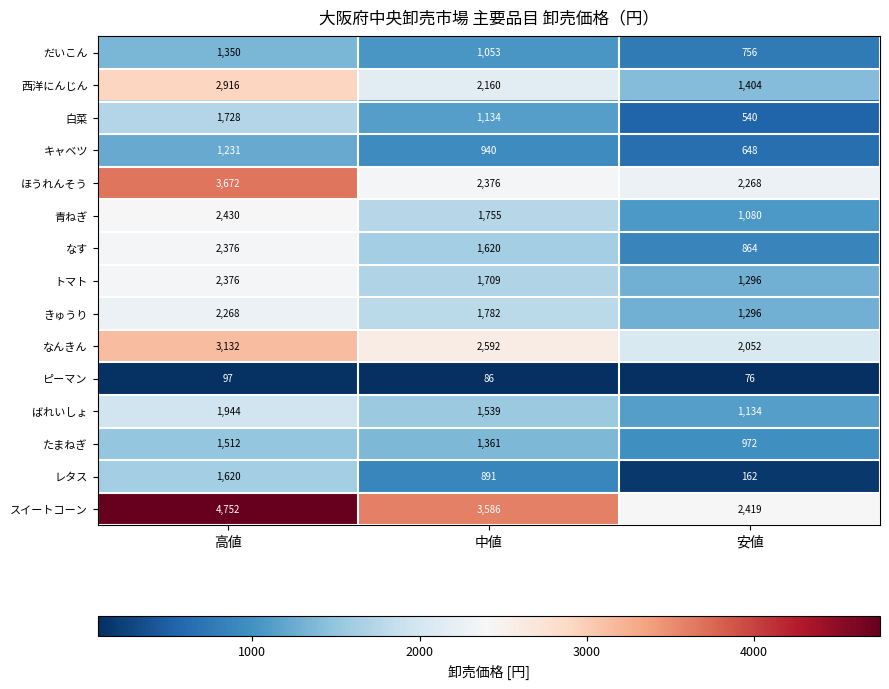

Which series has the largest total across all categories?

スイートコーン